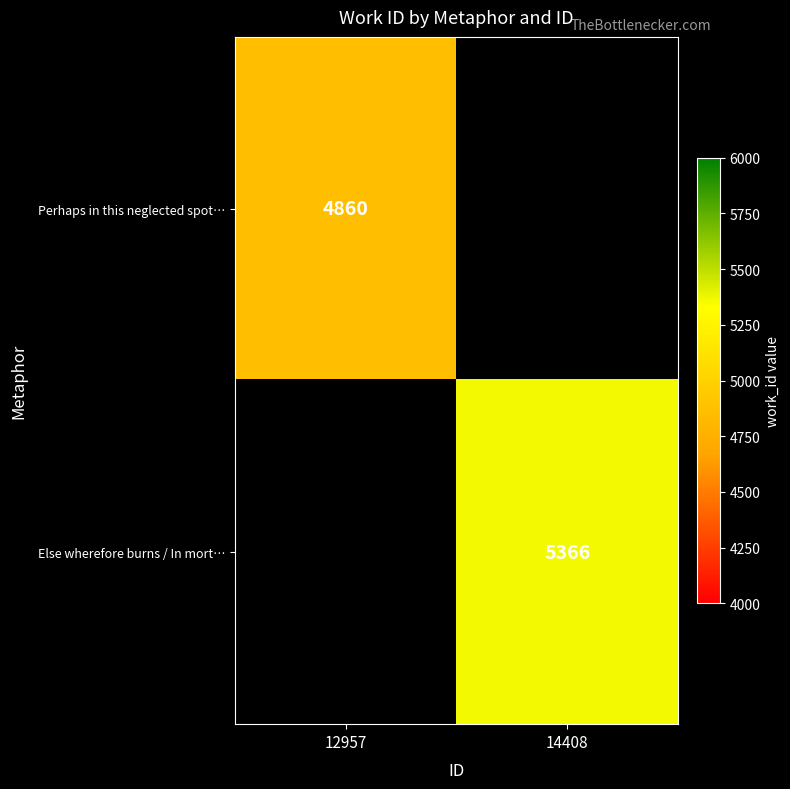

Which has a higher value, 12957 or 14408?

14408